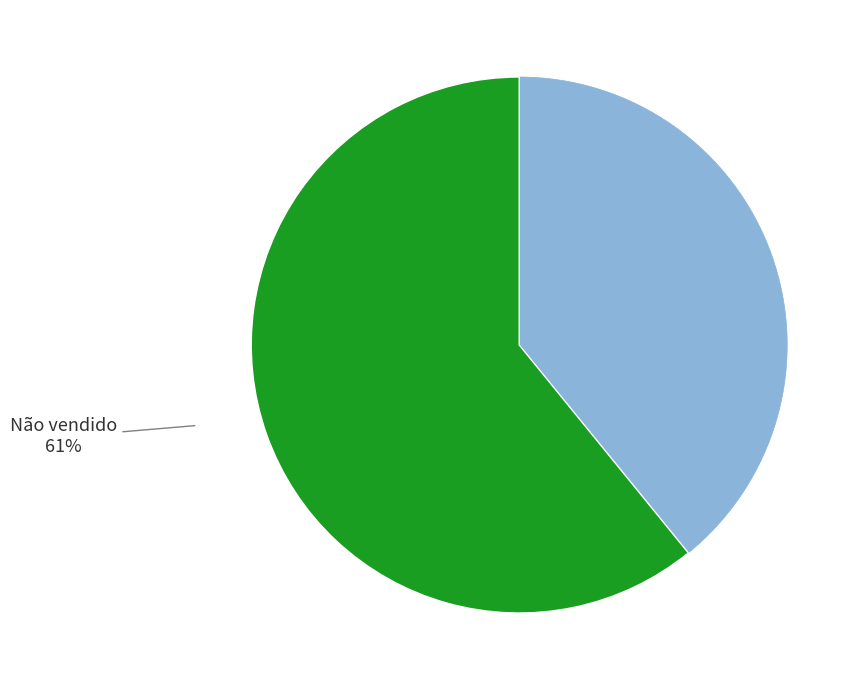

To the nearest percent, what is the average slice percentage?

50%